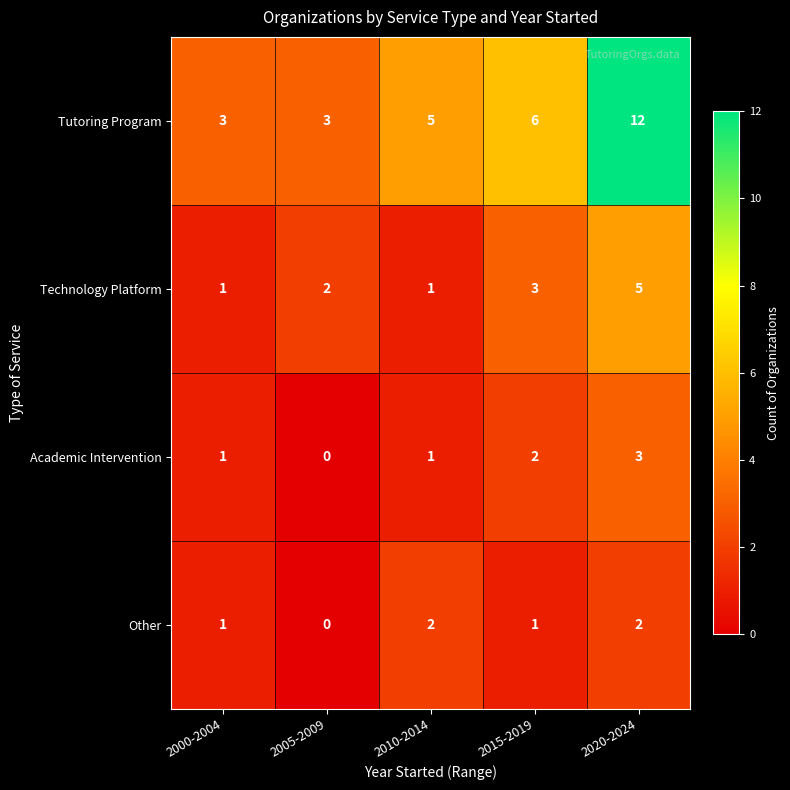

Which series has the largest total across all categories?

Tutoring Program